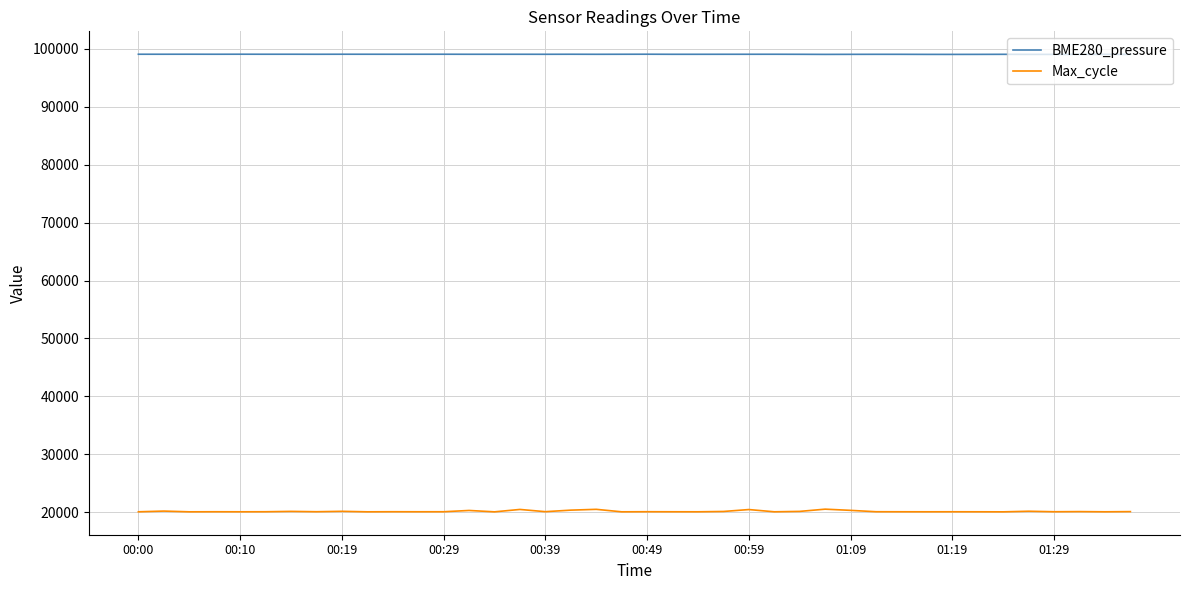

How many distinct data groups are displayed?

2